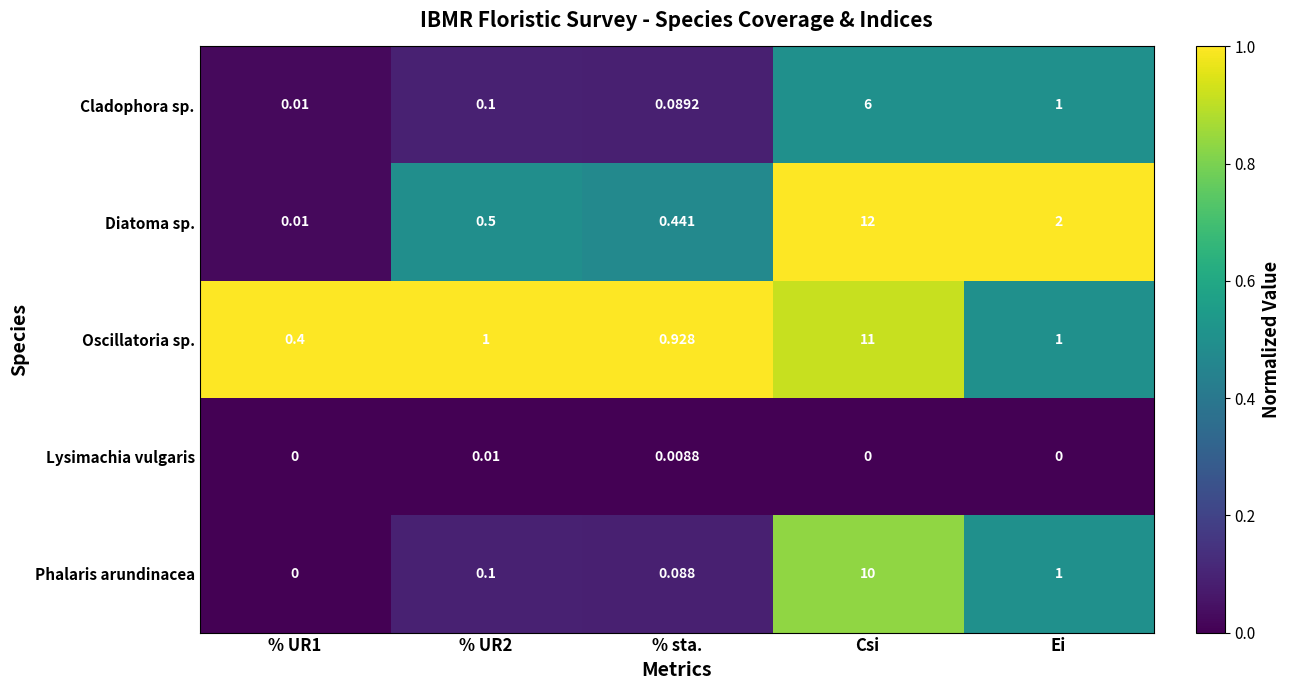

Which series has the widest spread of values?

Diatoma sp.